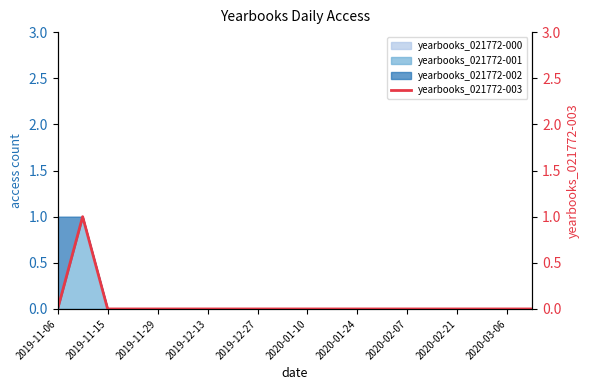

Which label corresponds to the smallest value in the chart?

2019-11-06